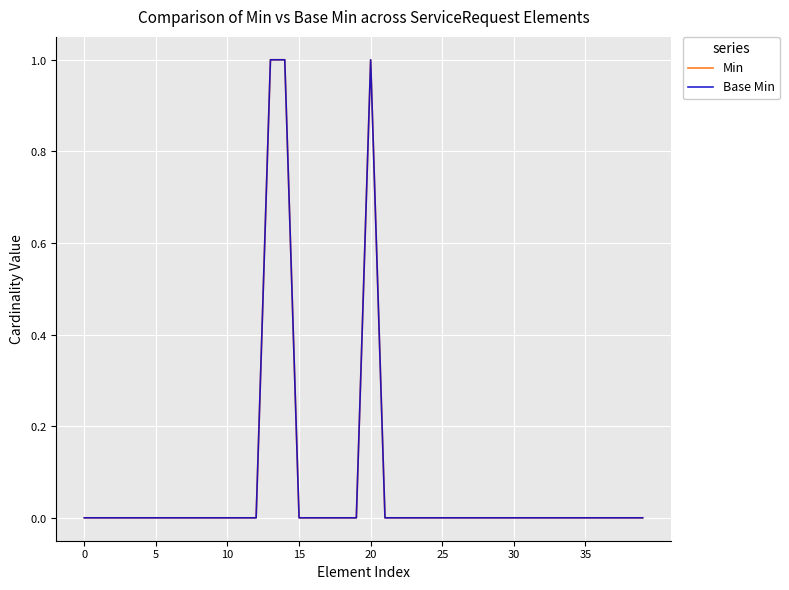

Does the chart have visible grid lines?

Yes